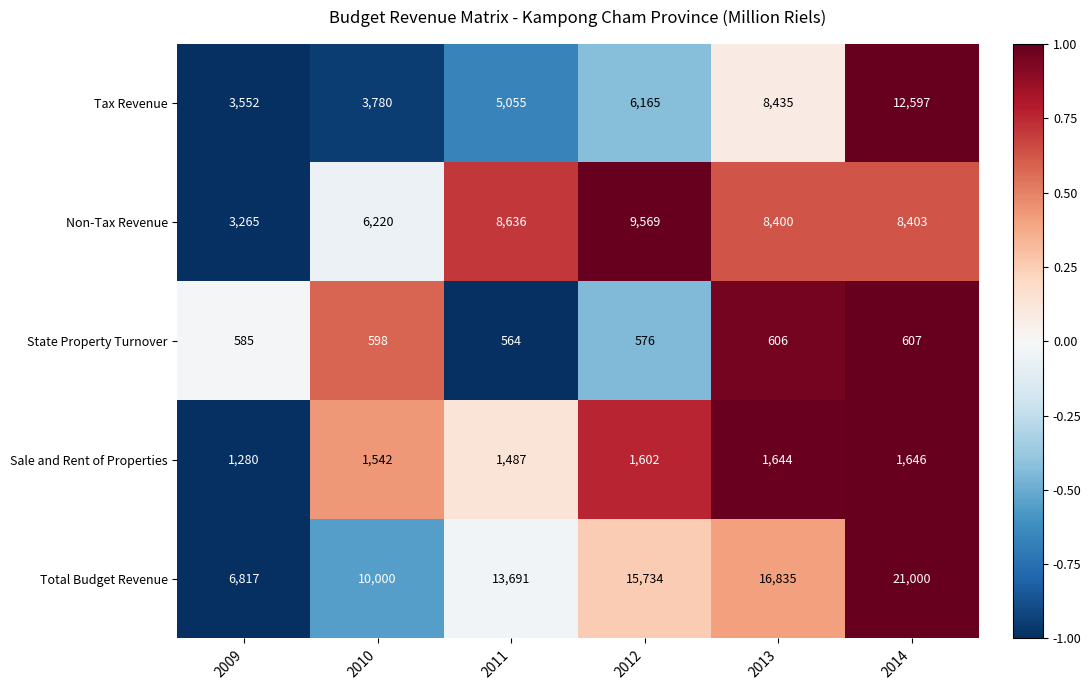

Reading right to left, transcribe all the data shown in this chart.

Tax Revenue: 2014=12597	2013=8435	2012=6165	2011=5055	2010=3780	2009=3552
Non-Tax Revenue: 2014=8403	2013=8400	2012=9569	2011=8636	2010=6220	2009=3265
State Property Turnover: 2014=607	2013=606	2012=576	2011=564	2010=598	2009=585
Sale and Rent of Properties: 2014=1646	2013=1644	2012=1602	2011=1487	2010=1542	2009=1280
Total Budget Revenue: 2014=21000	2013=16835	2012=15734	2011=13691	2010=10000	2009=6817